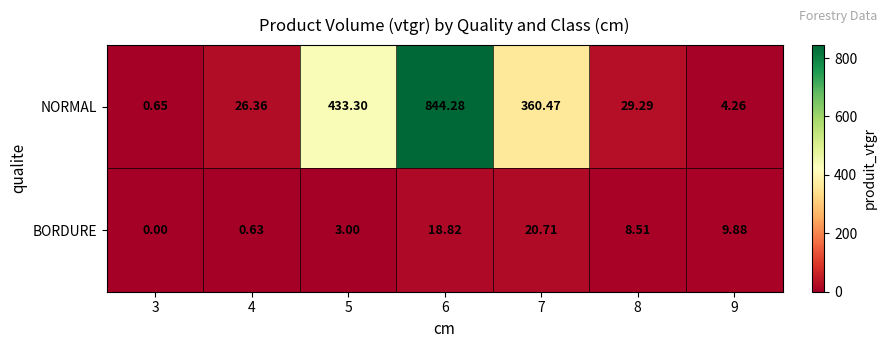

List the series in order of their peak value, highest first.

NORMAL, BORDURE